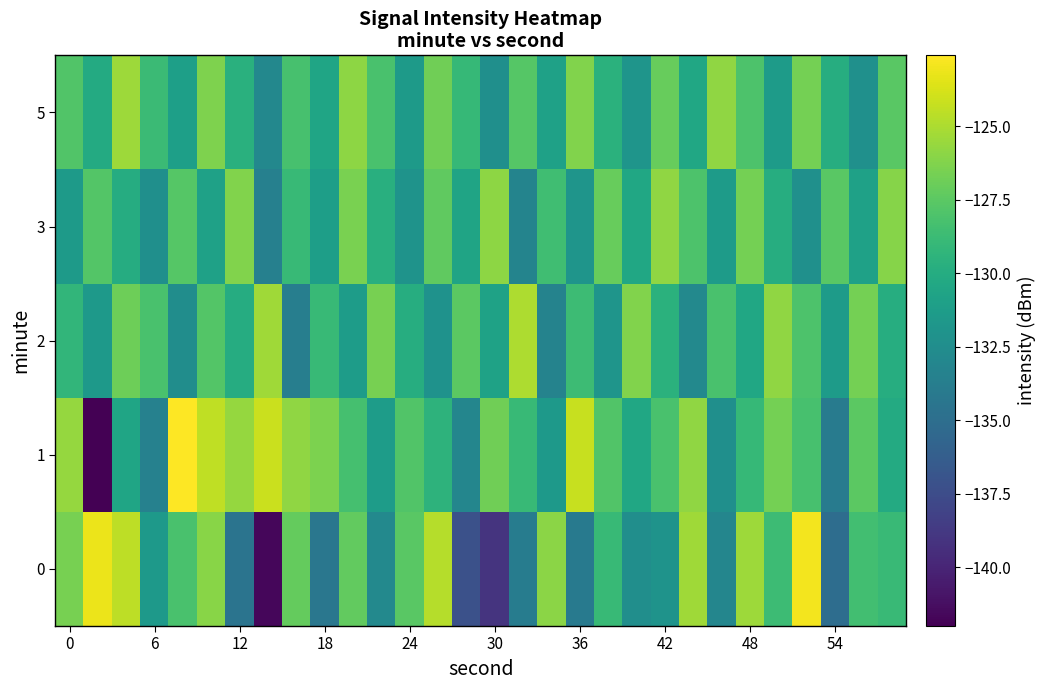

Reading left to right, transcribe all the data shown in this chart.

0: -126.6	-123.2	-124.5	-131.6	-128.2	-126.0	-134.5	-141.7	-127.2	-134.3	-127.2	-132.8	-127.6	-124.7	-137.2	-139.0	-133.8	-126.0	-134.0	-128.9	-132.4	-132.1	-125.3	-133.1	-125.4	-128.7	-122.9	-135.1	-128.5	-128.8
1: -125.6	-142.0	-130.6	-133.5	-122.6	-124.5	-125.6	-124.1	-125.8	-126.4	-128.3	-131.2	-127.9	-129.5	-133.1	-126.8	-128.9	-131.6	-124.2	-127.9	-130.5	-128.1	-125.8	-132.3	-129.0	-126.7	-128.2	-133.9	-127.5	-130.1
2: -129.2	-131.6	-126.9	-128.1	-132.5	-127.8	-130.0	-125.3	-133.7	-128.9	-131.2	-126.6	-129.9	-132.1	-127.5	-130.8	-125.0	-133.3	-128.7	-131.9	-126.2	-129.6	-132.9	-128.1	-130.5	-125.8	-128.0	-131.3	-126.7	-129.9
3: -131.5	-127.8	-130.0	-132.3	-127.7	-130.9	-126.2	-133.6	-128.9	-131.1	-126.5	-129.8	-132.0	-127.3	-130.7	-125.9	-133.2	-128.6	-131.9	-127.1	-130.5	-125.8	-128.0	-131.3	-126.7	-129.9	-132.2	-127.6	-130.9	-126.1
5: -127.9	-130.1	-125.5	-128.8	-131.0	-126.3	-129.7	-132.9	-128.2	-130.6	-125.9	-128.1	-131.5	-126.8	-129.0	-132.3	-127.7	-130.9	-126.2	-129.6	-131.9	-127.1	-130.5	-125.8	-128.0	-131.3	-126.7	-129.9	-132.2	-127.6